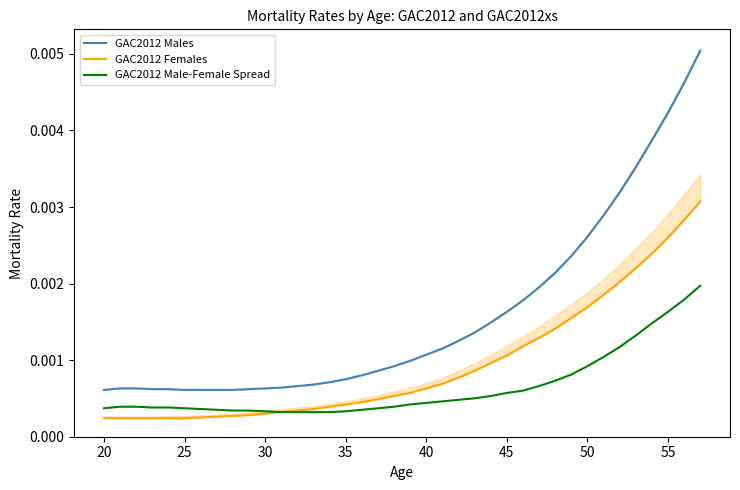

What are all the series names shown in the legend?

GAC2012 Males, GAC2012 Females, GAC2012 Male-Female Spread